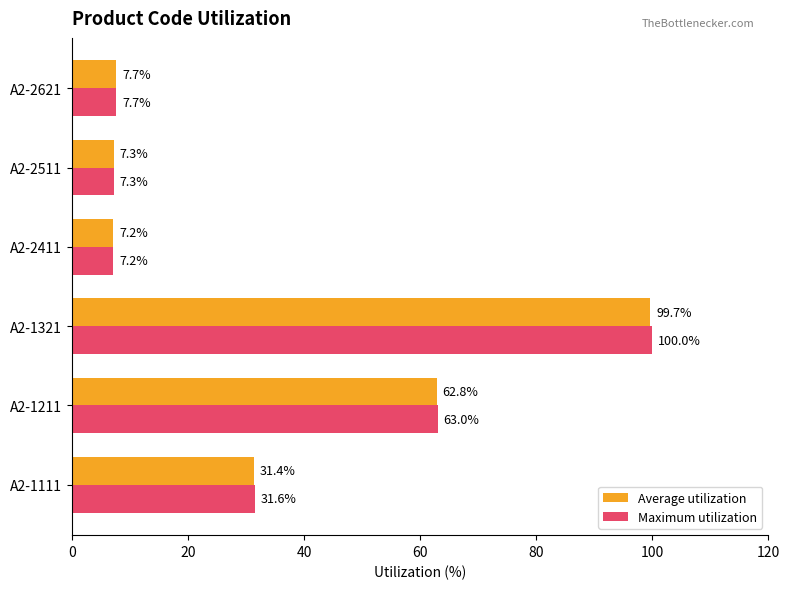

What is the maximum value shown in the chart?

100.0